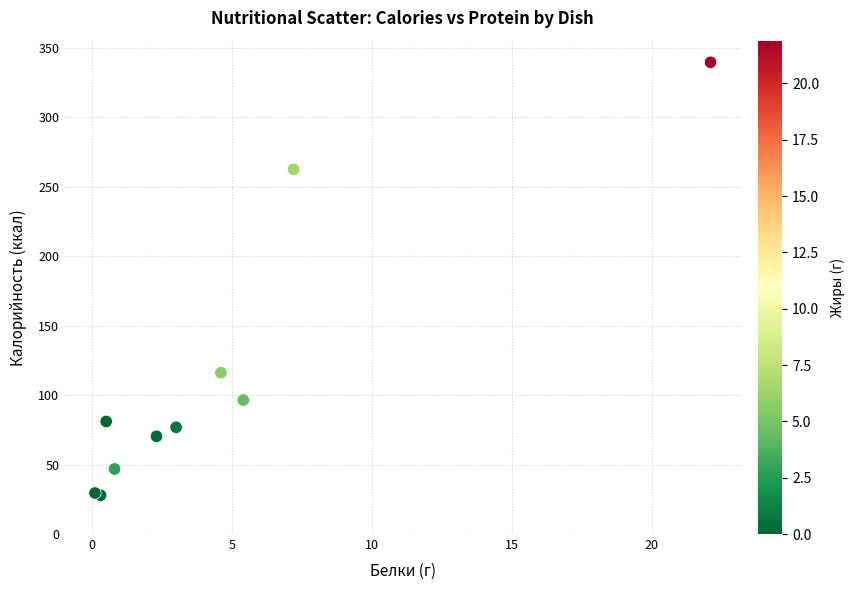

What Y value in the scatter plot is closest to 183?

116.1